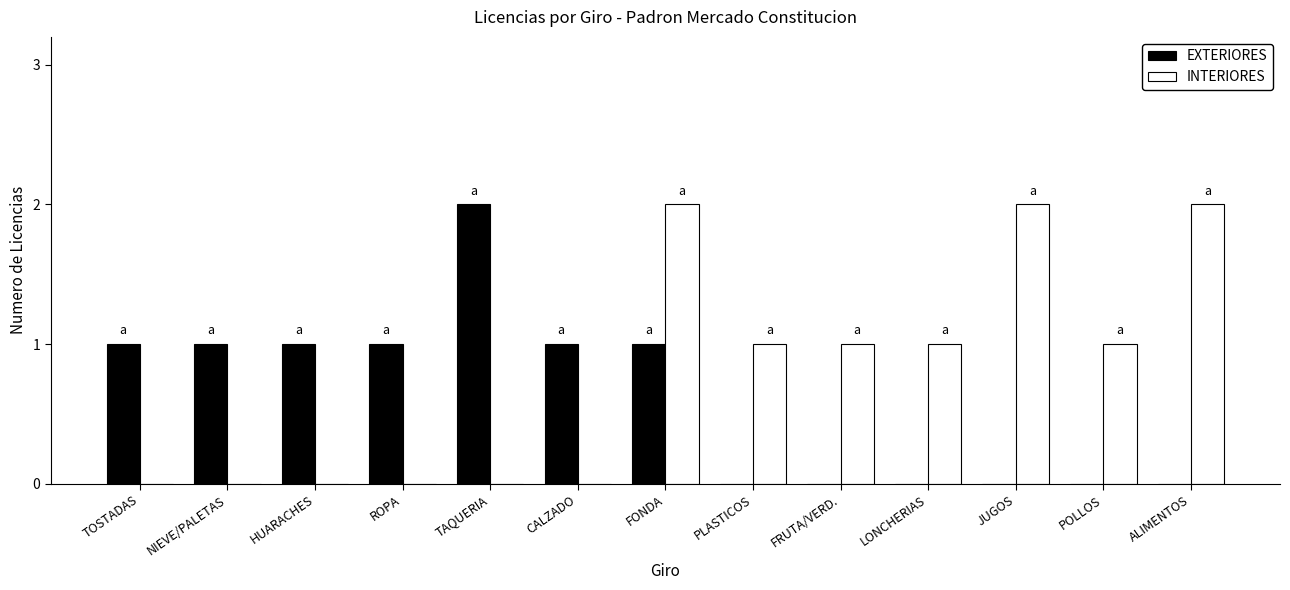

True or false: INTERIORES has a value of 0 at NIEVE/PALETAS.

True